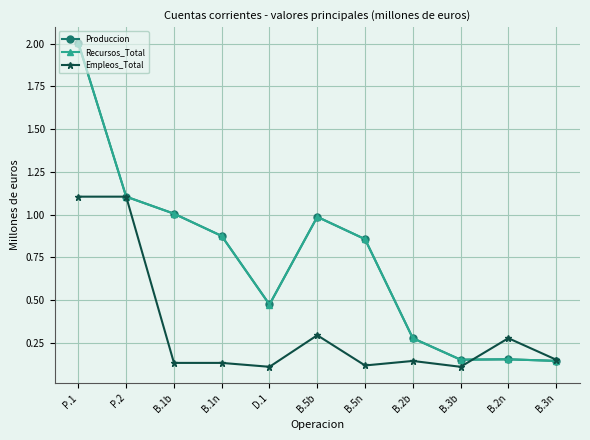

At which category does Produccion reach its first local valley?

D.1